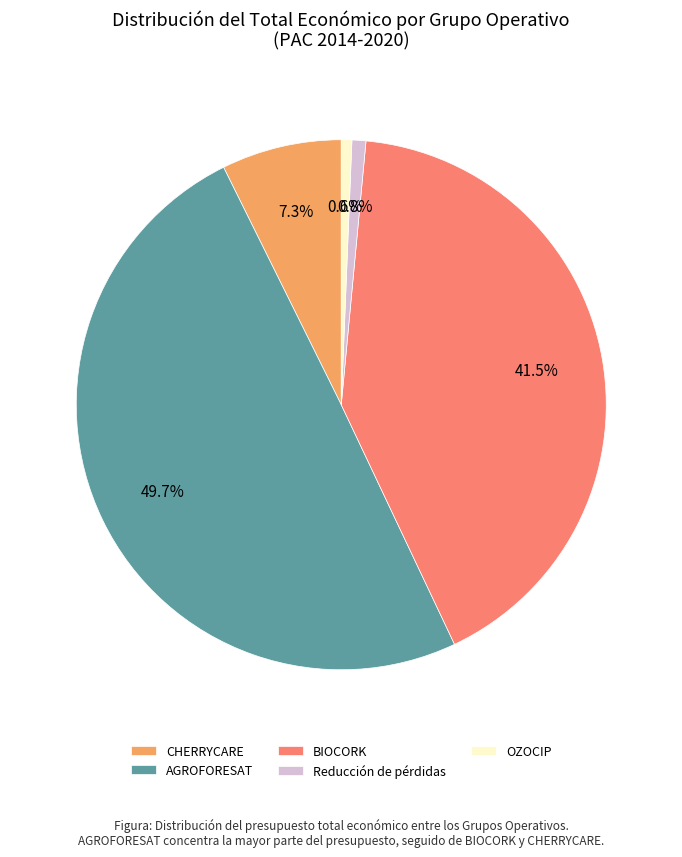

How many slices are in this pie chart?

5